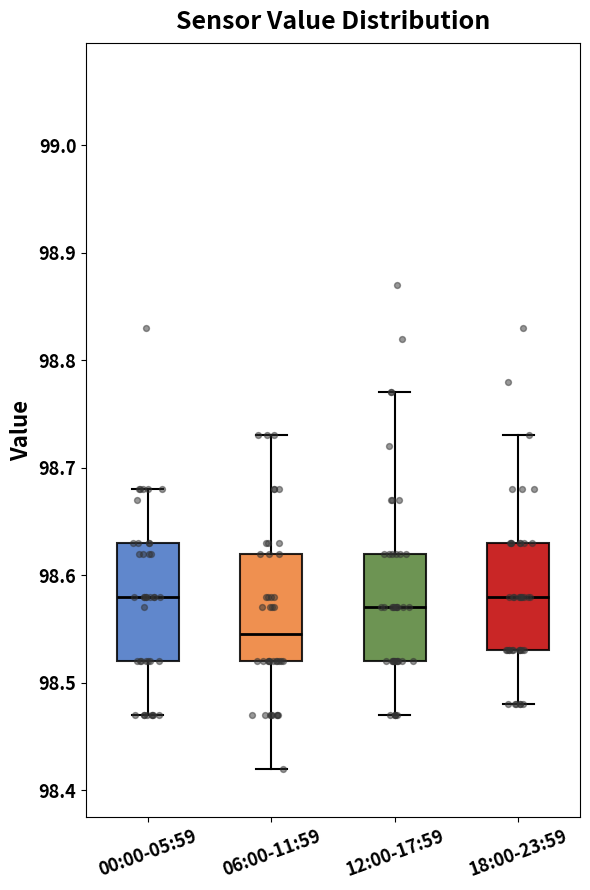

Reading left to right, read every box against the y-axis: the position of its median line, the range the box covers, and the ends of its whiskers. The values are not printed on the chart, so give them approximately, as read against the axis.

00:00-05:59: median 98.58, box 98.52 to 98.63, whiskers 98.47 to 98.68
06:00-11:59: median 98.55, box 98.52 to 98.62, whiskers 98.42 to 98.73
12:00-17:59: median 98.57, box 98.52 to 98.62, whiskers 98.47 to 98.77
18:00-23:59: median 98.58, box 98.53 to 98.63, whiskers 98.48 to 98.73